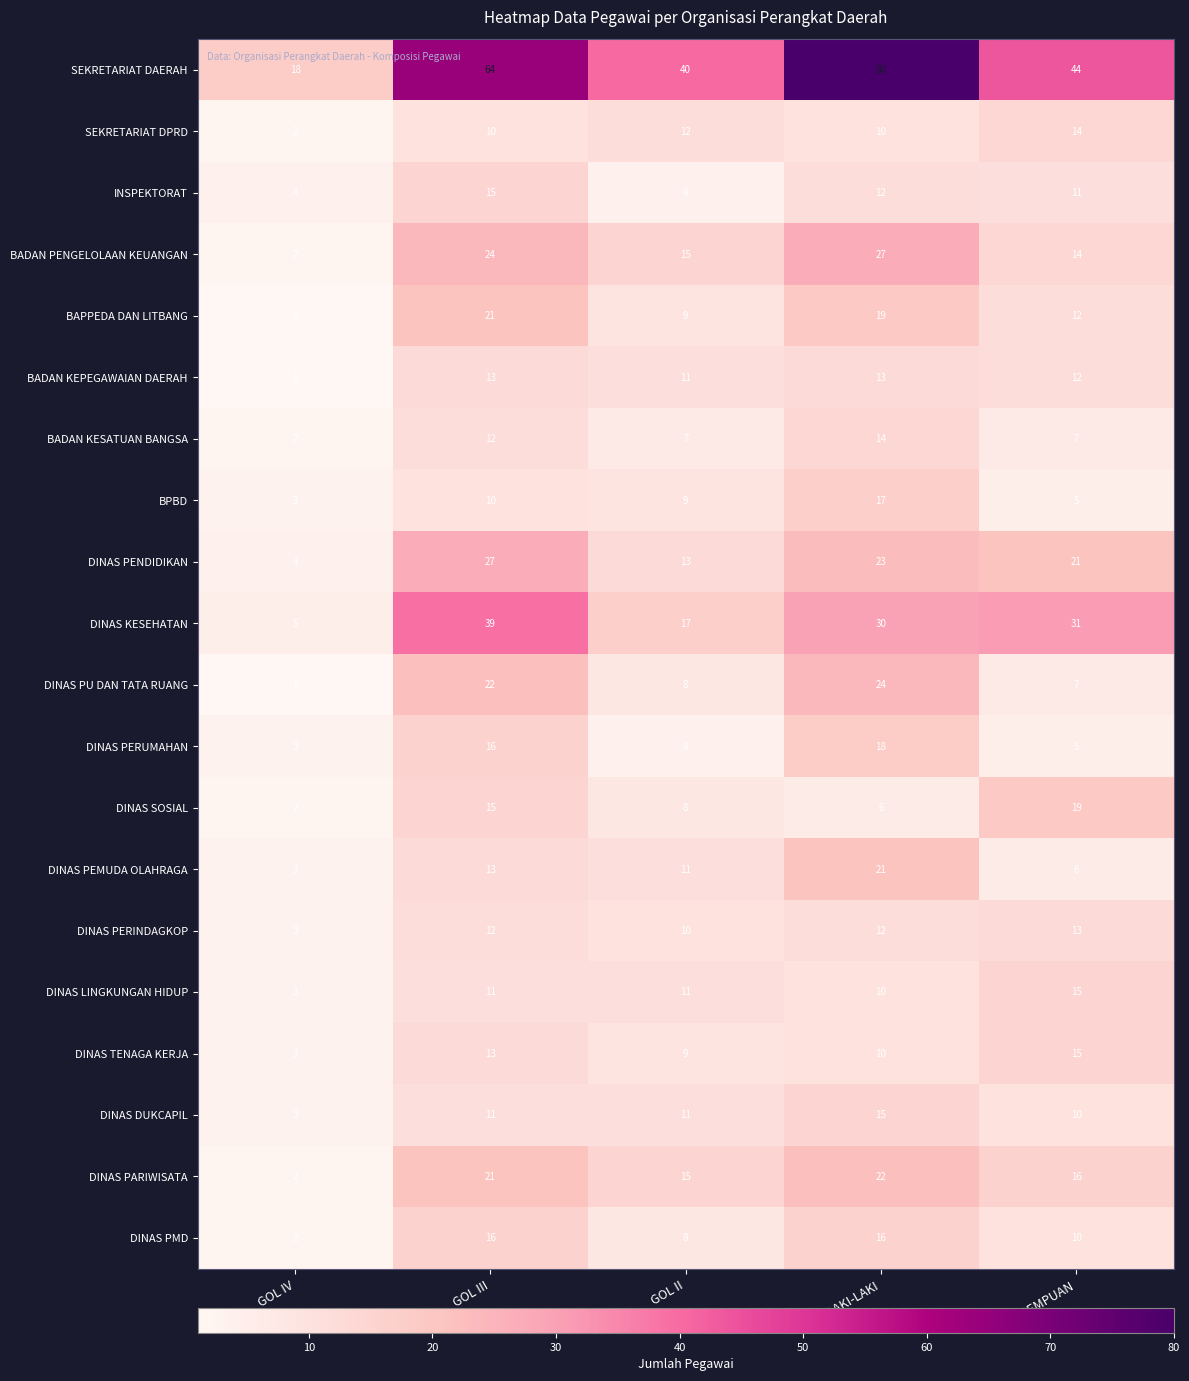

List the labels in order of DINAS PENDIDIKAN value, smallest first.

GOL IV, GOL II, PEREMPUAN, LAKI-LAKI, GOL III